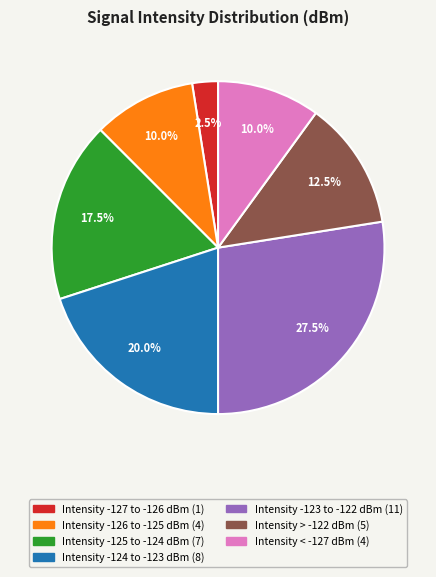

How many slices are in this pie chart?

7